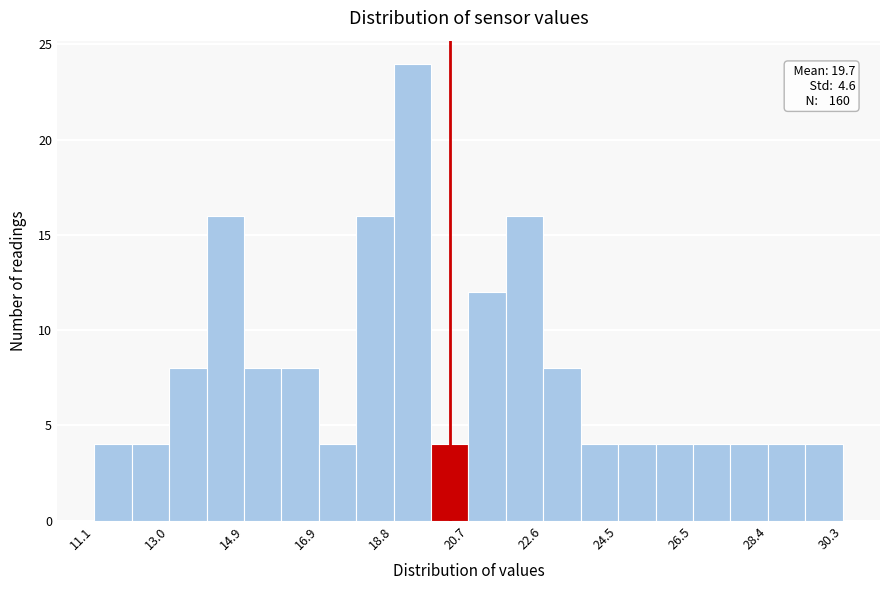

Which range on the x-axis has the tallest bar?

18.78 to 19.74